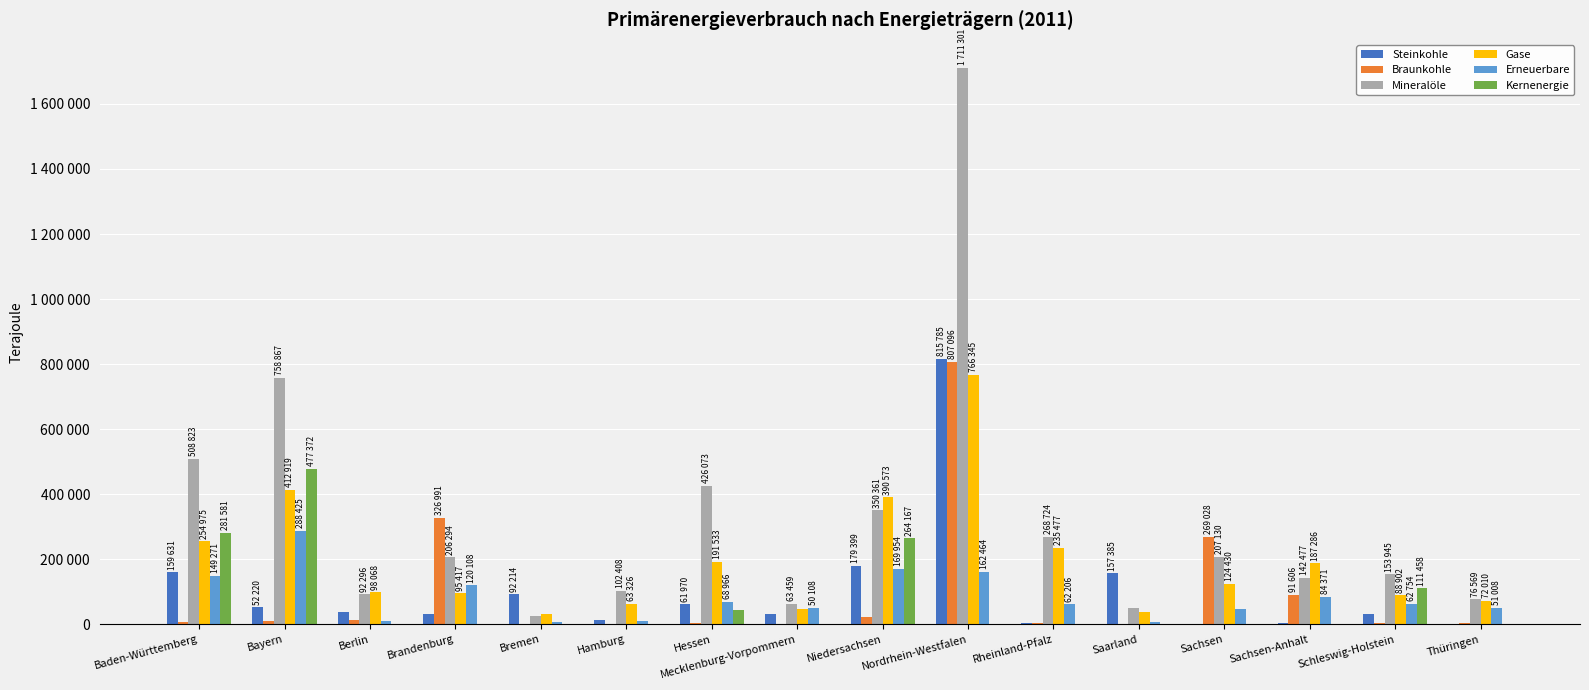

What is the greatest value displayed?

1711301